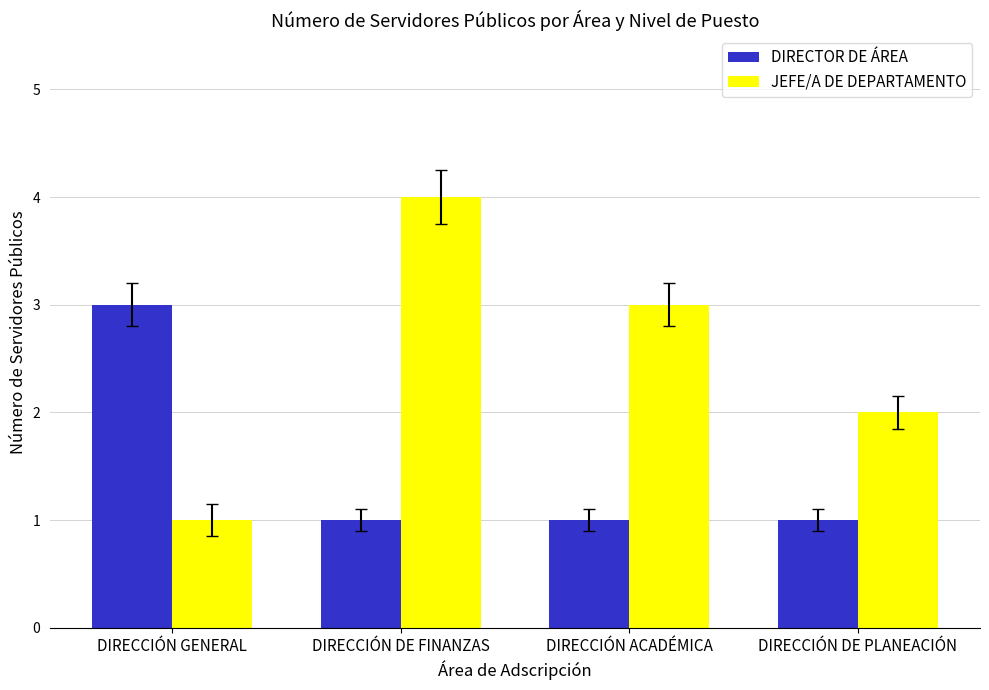

How many groups of bars are there?

4